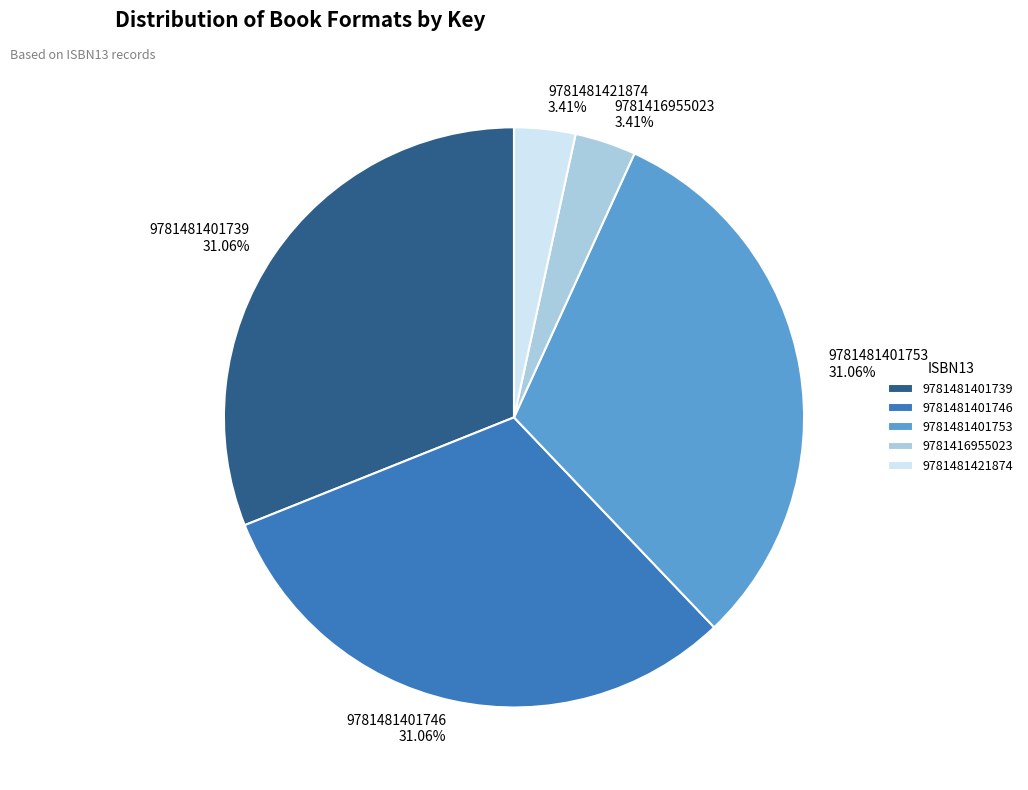

How many segments does this pie chart have?

5